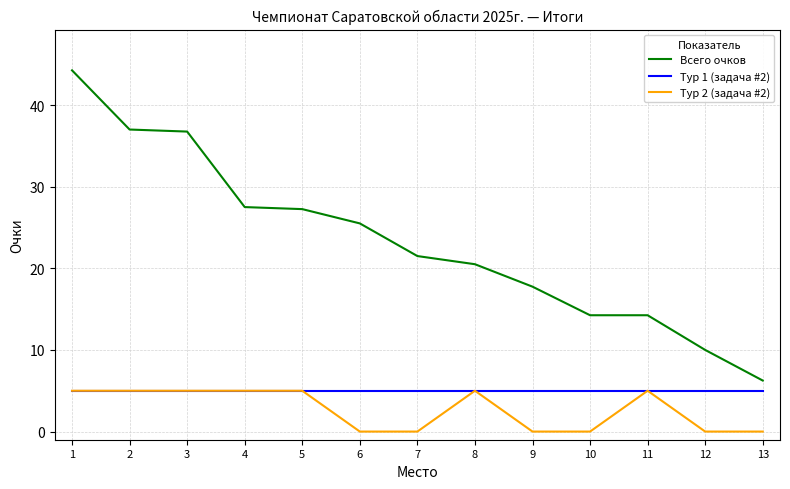

True or false: Тур 2 (задача #2) and Всего очков intersect in this chart.

False